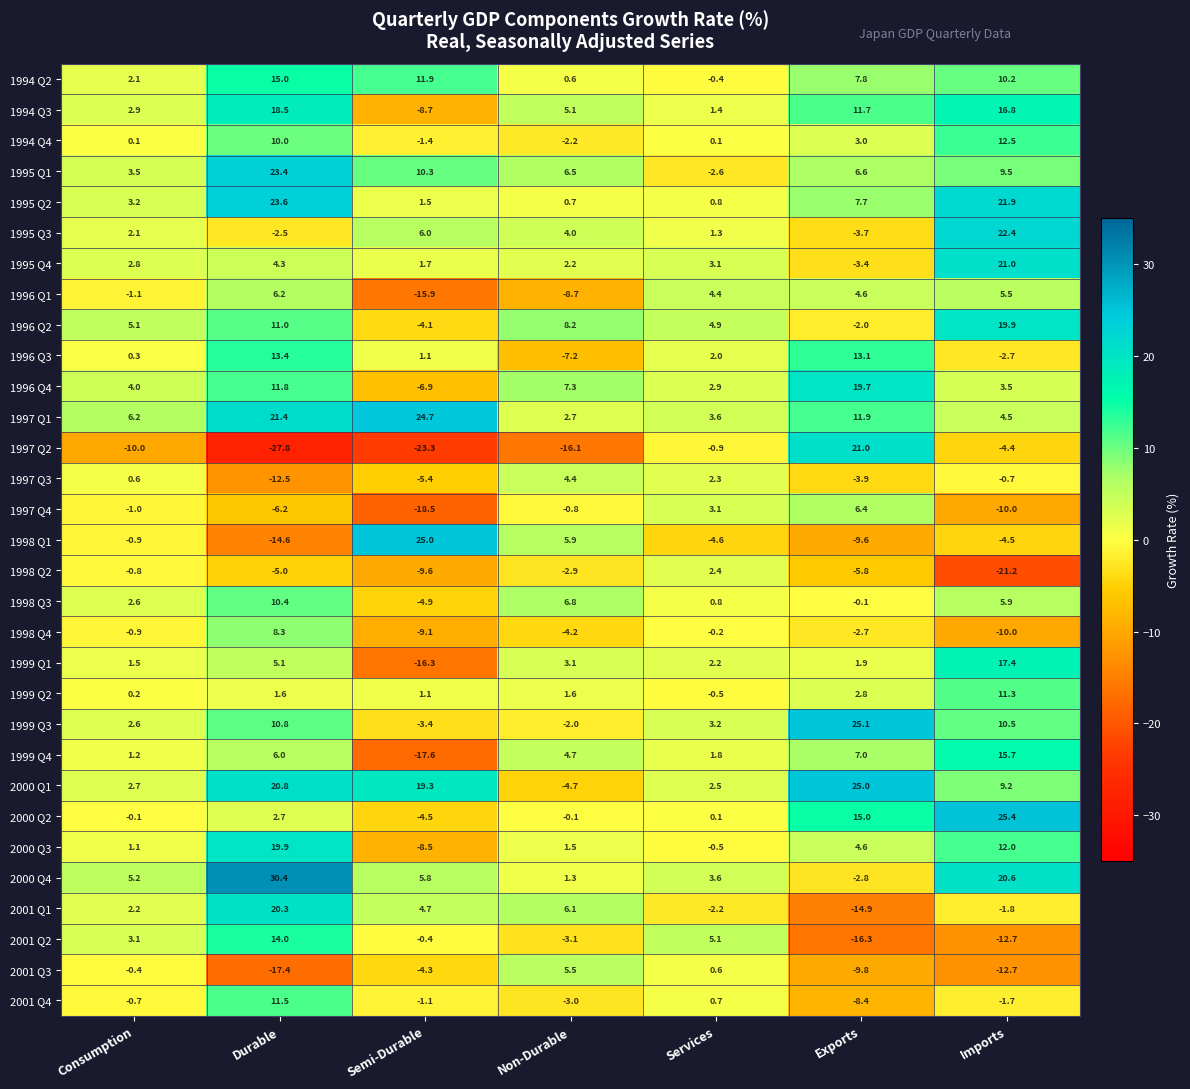

What is the difference between the highest and lowest values at Semi-Durable?

48.3